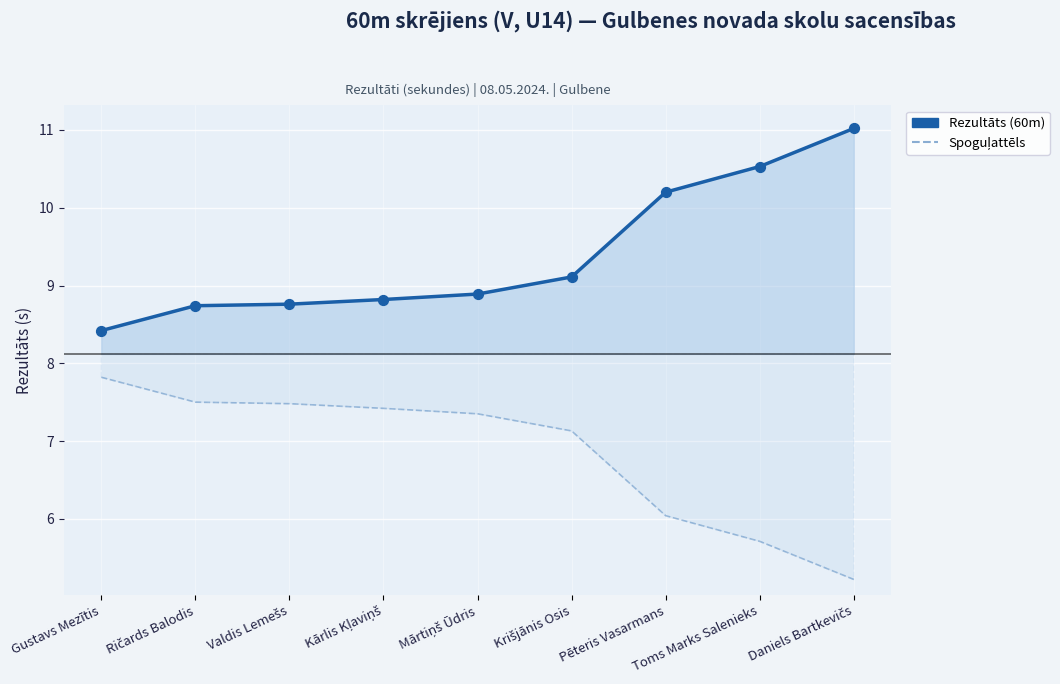

Is the value of Spoguļlīnija at Krišjānis Osis greater than the value of Rezultāts (60m) līnija at Pēteris Vasarmans?

No